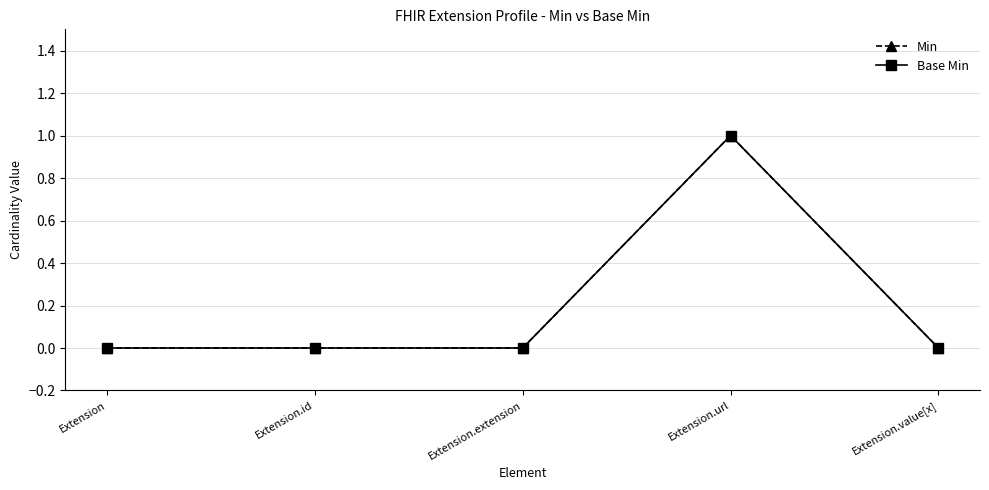

Rank the categories by Base Min value from lowest to highest.

Extension, Extension.id, Extension.extension, Extension.value[x], Extension.url